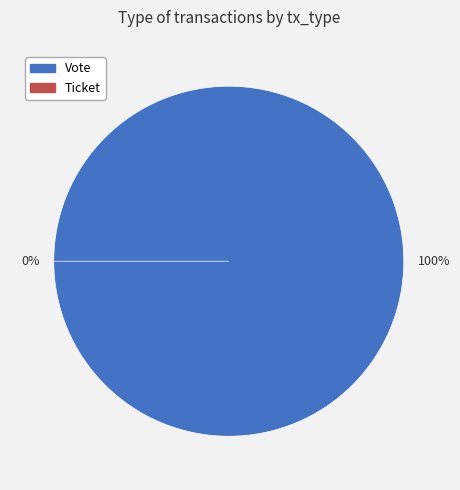

To the nearest percent, what is the difference between the largest and smallest slice percentages?

100%